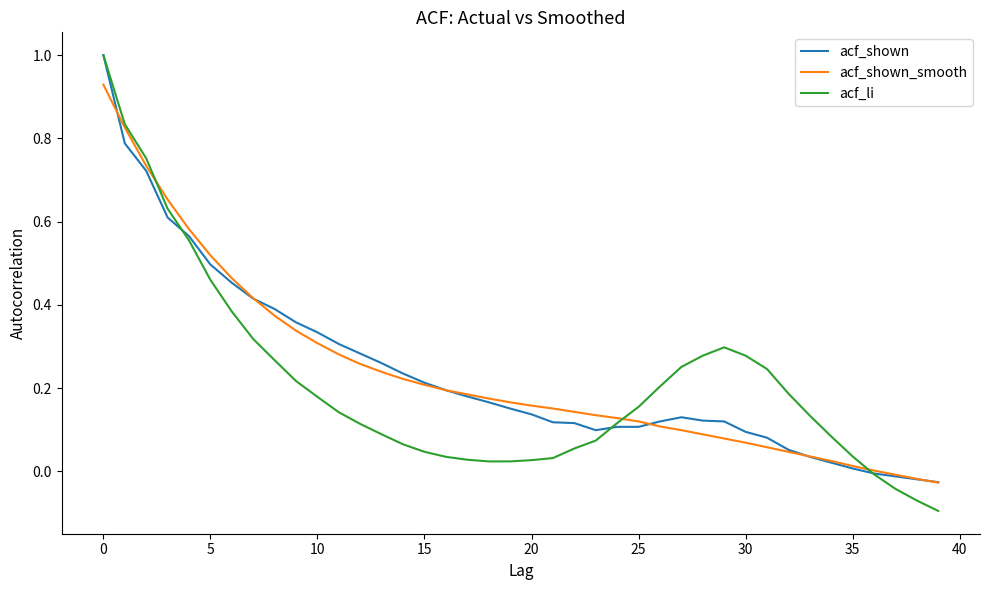

Which series has the widest spread of values?

acf_li